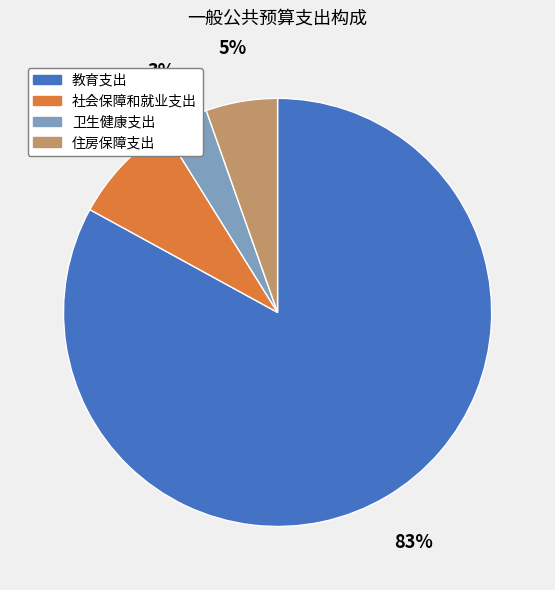

Is it true that 住房保障支出 is 5% of the pie?

True